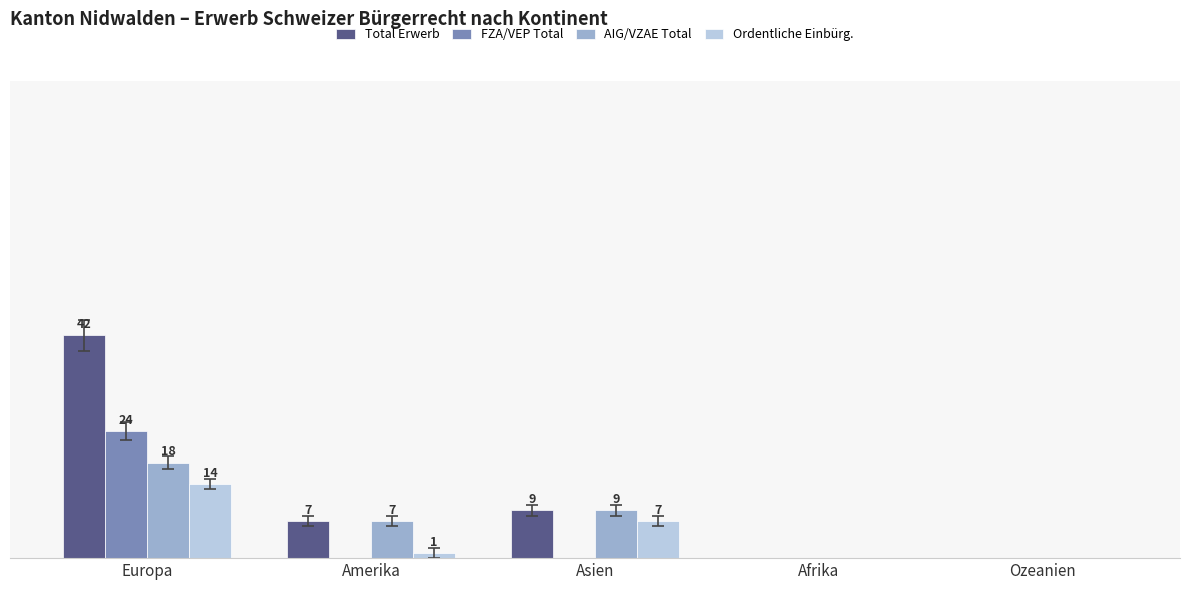

Which label corresponds to the largest value in the chart?

Europa